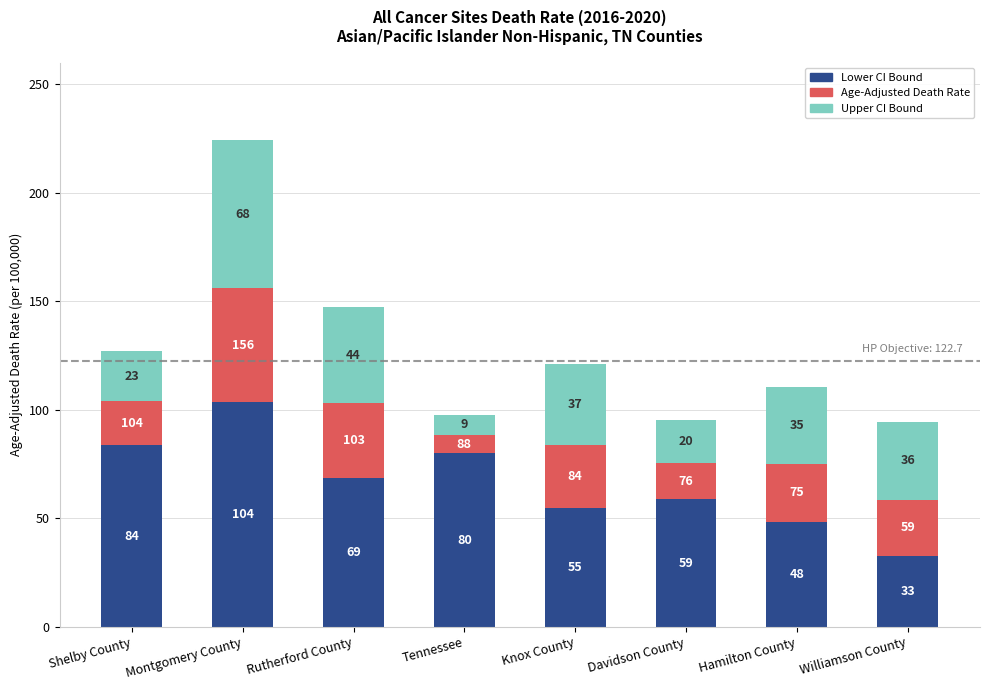

At which category is the sum across all series the highest?

Montgomery County